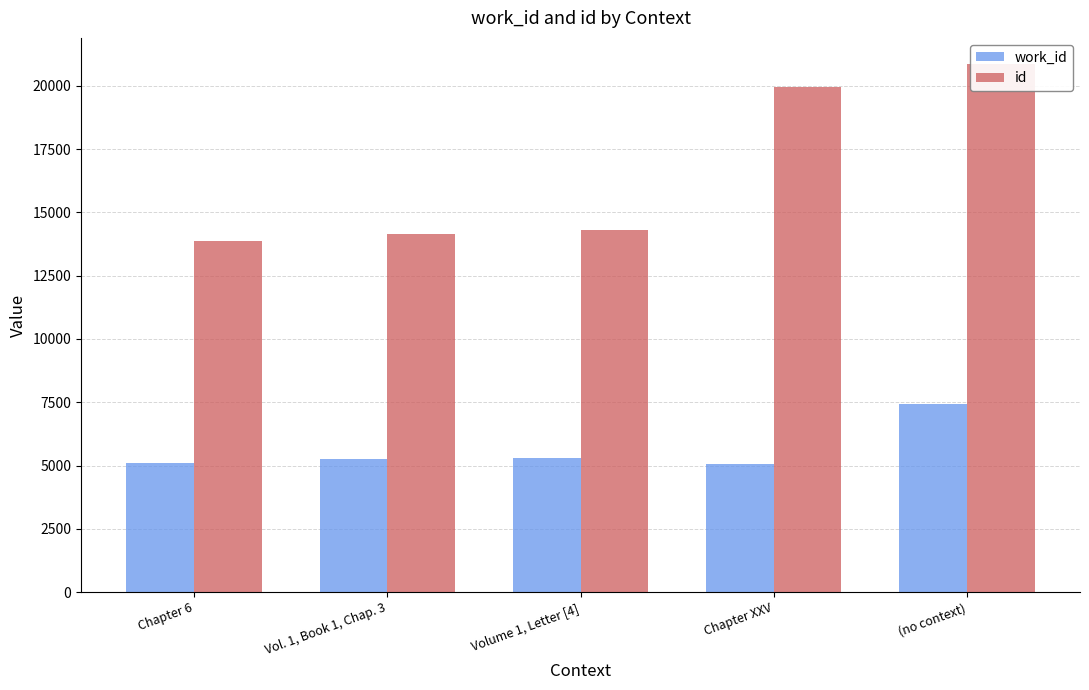

Reading left to right, what are all the values shown in this chart?

work_id: Chapter 6=5106	Vol. 1, Book 1, Chap. 3=5252	Volume 1, Letter [4]=5316	Chapter XXV=5070	(no context)=7447
id: Chapter 6=13880	Vol. 1, Book 1, Chap. 3=14167	Volume 1, Letter [4]=14290	Chapter XXV=19958	(no context)=20857